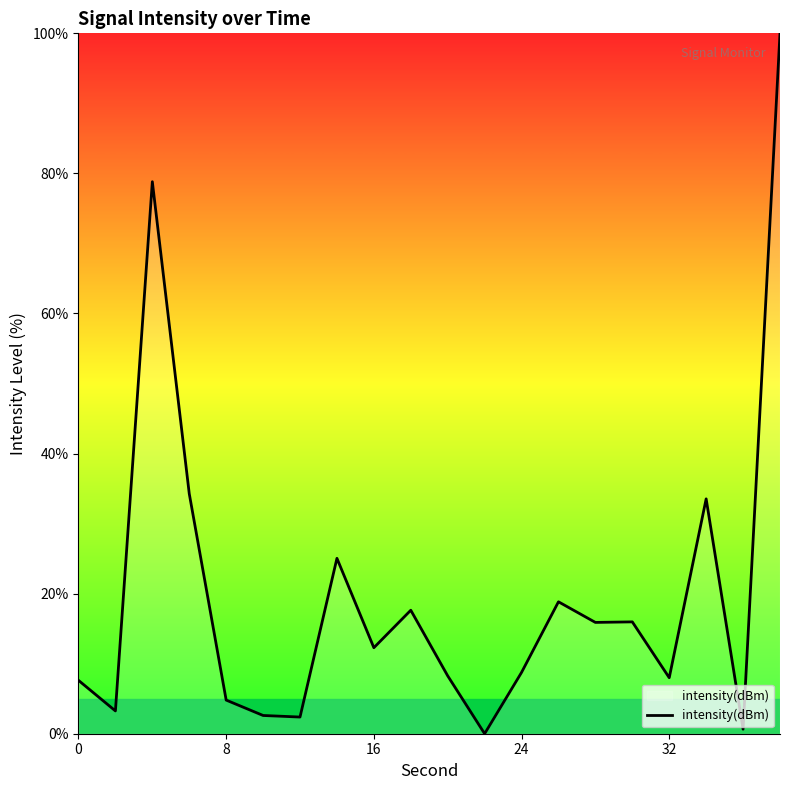

What is the difference between the maximum and minimum values?

100.0